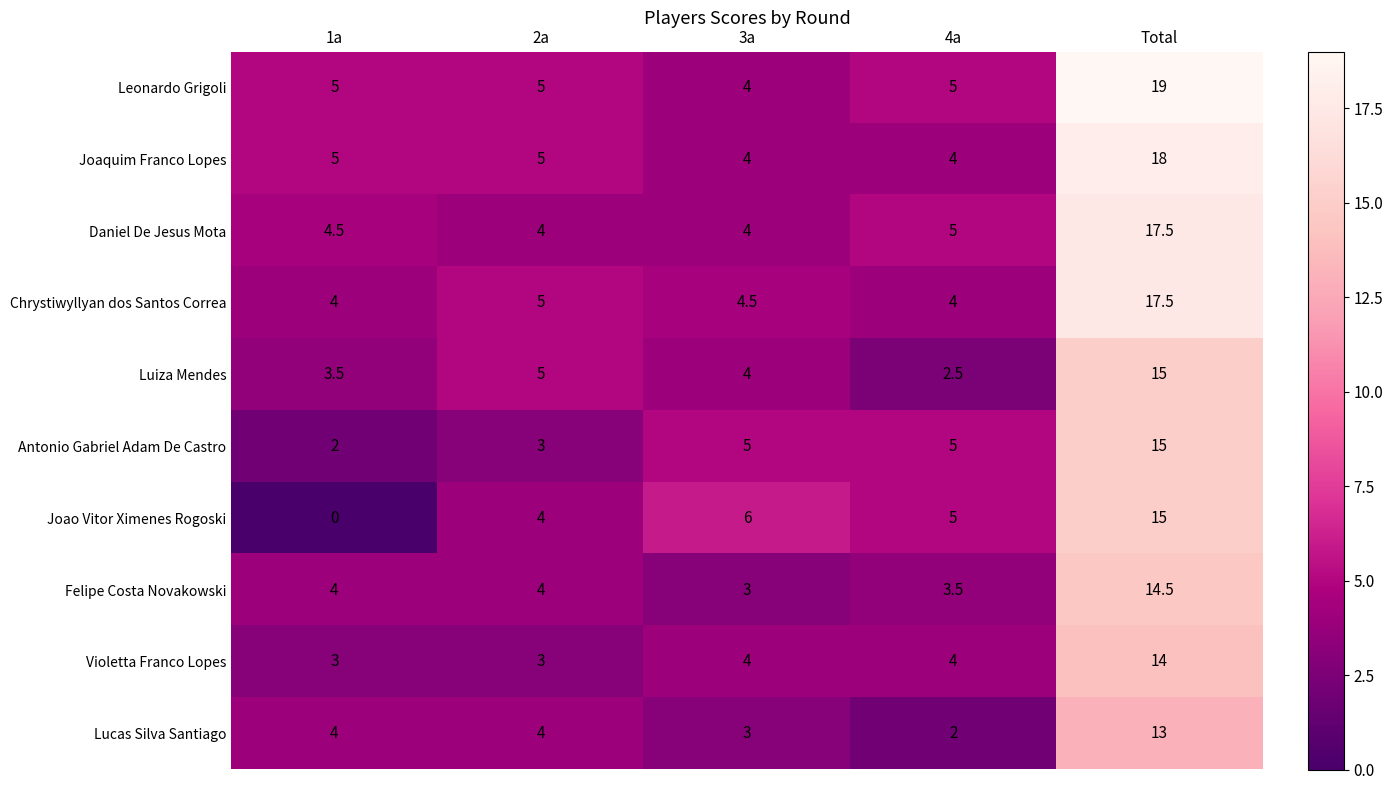

What is the lowest value of the Luiza Mendes series?

2.5